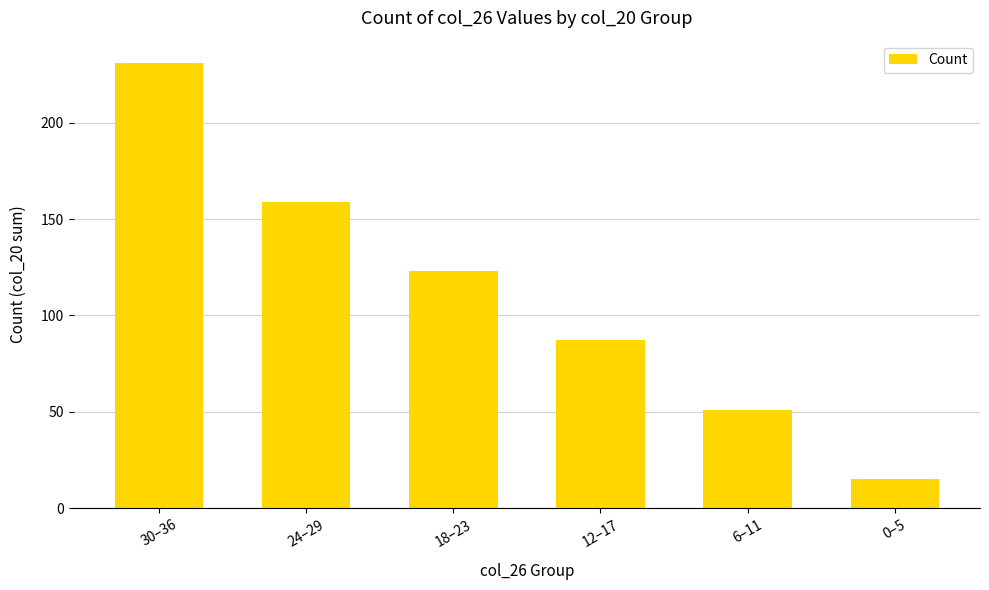

What is the minimum value shown in the chart?

15